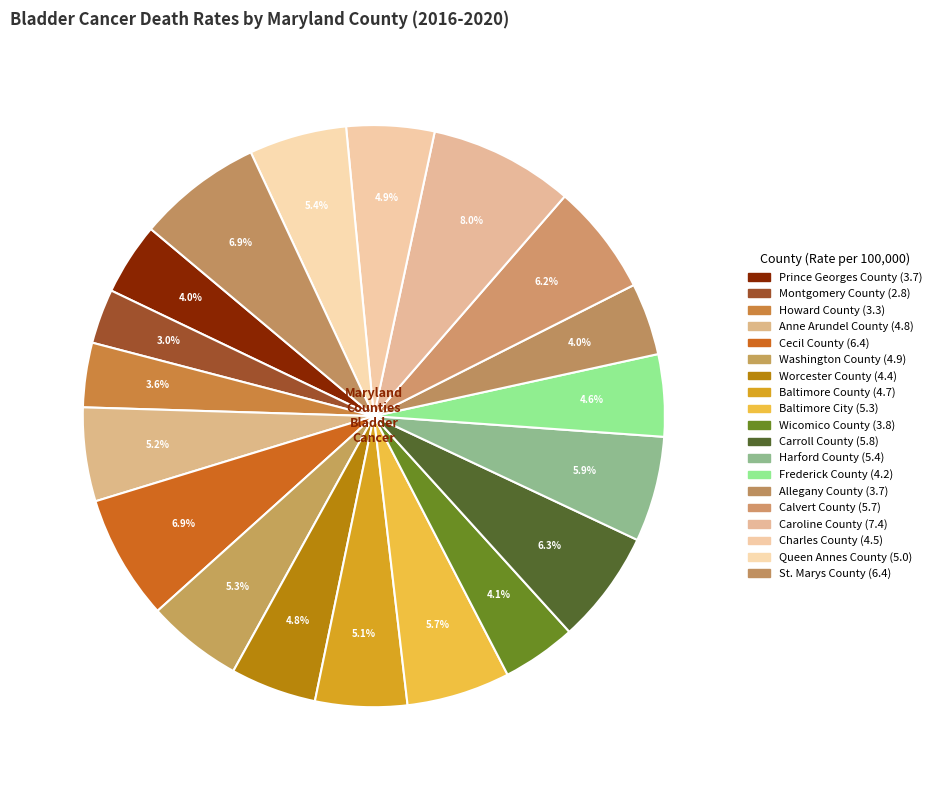

Rank the categories by value from highest to lowest.

Caroline County, Cecil County, St. Marys County, Carroll County, Calvert County, Harford County, Baltimore City, Queen Annes County, Washington County, Anne Arundel County, Baltimore County, Charles County, Worcester County, Frederick County, Wicomico County, Prince Georges County, Allegany County, Howard County, Montgomery County